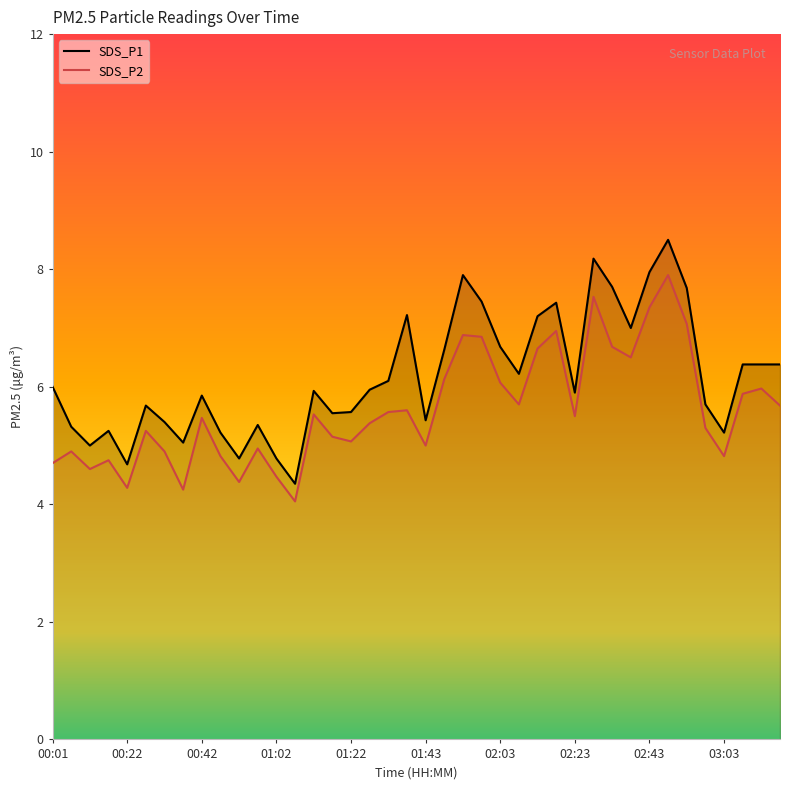

What is the greatest value displayed?

8.5